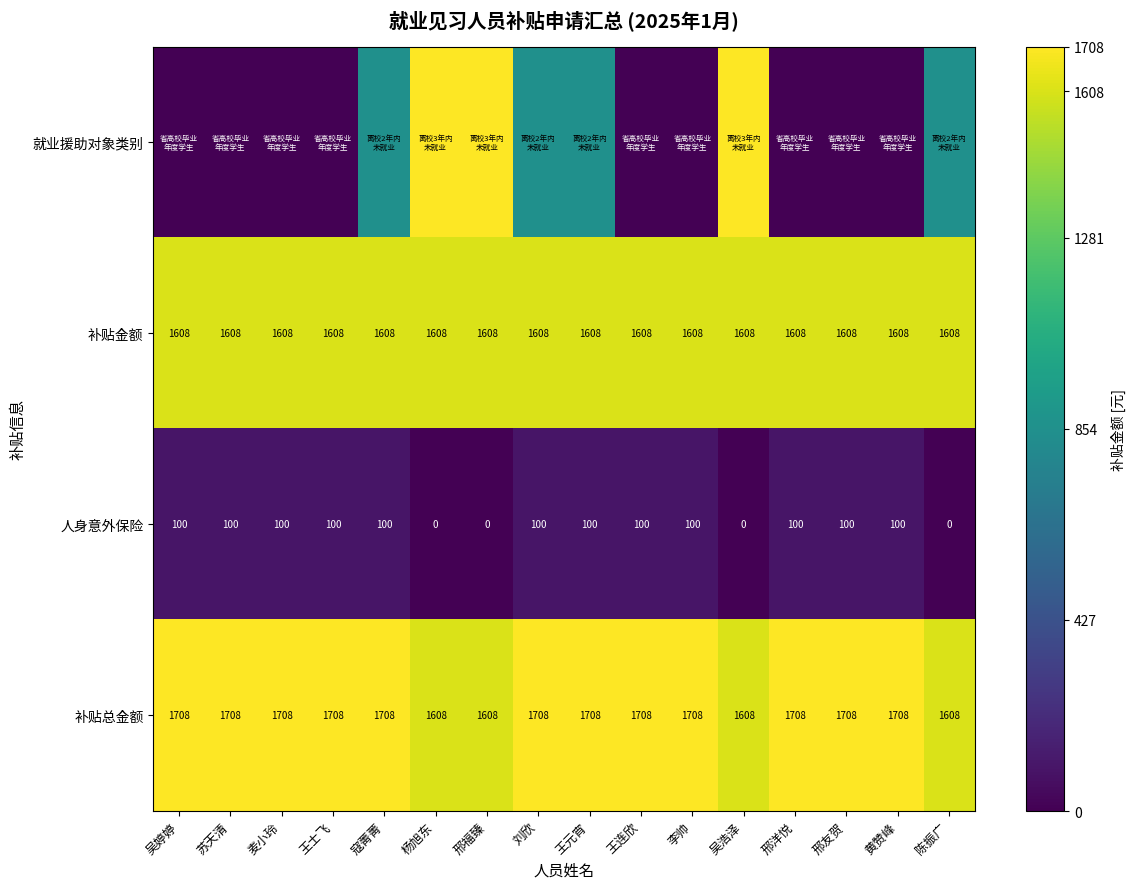

How many distinct data groups are displayed?

4